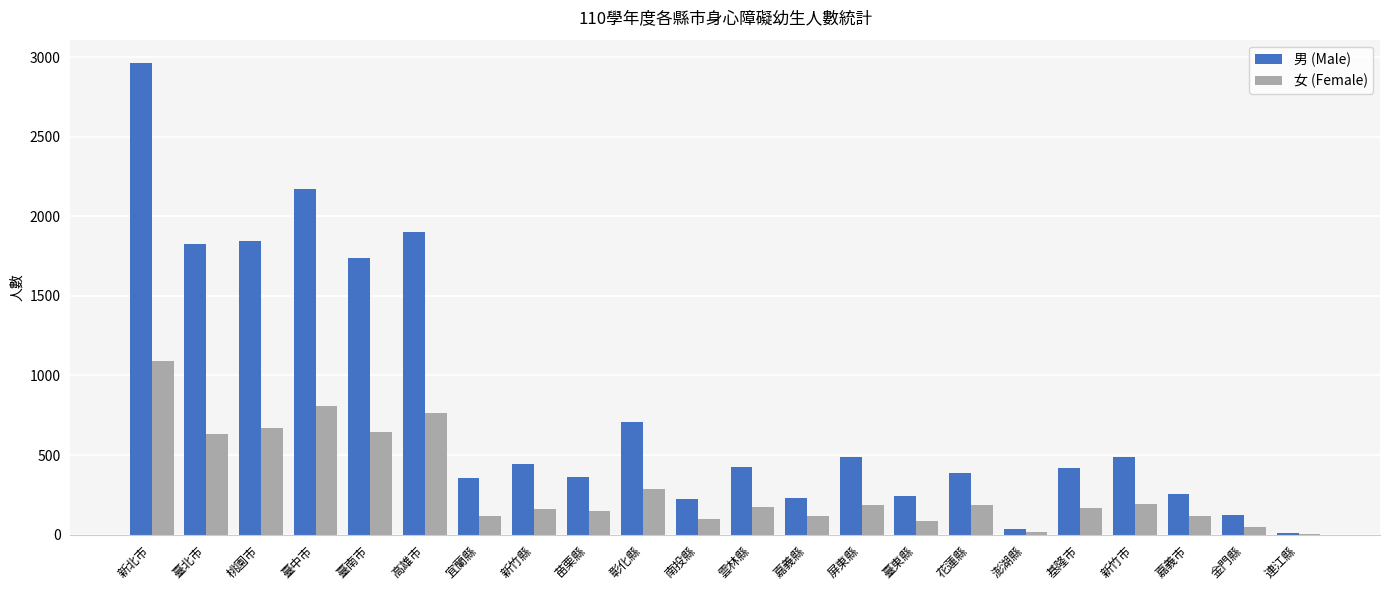

How many groups of bars are there?

22